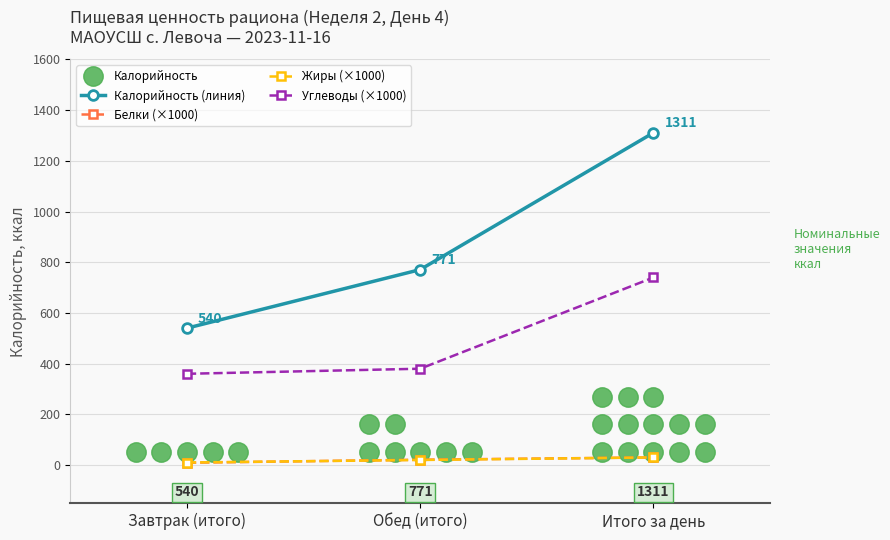

At which label does Белки (×1000) reach its minimum?

Завтрак (итого)